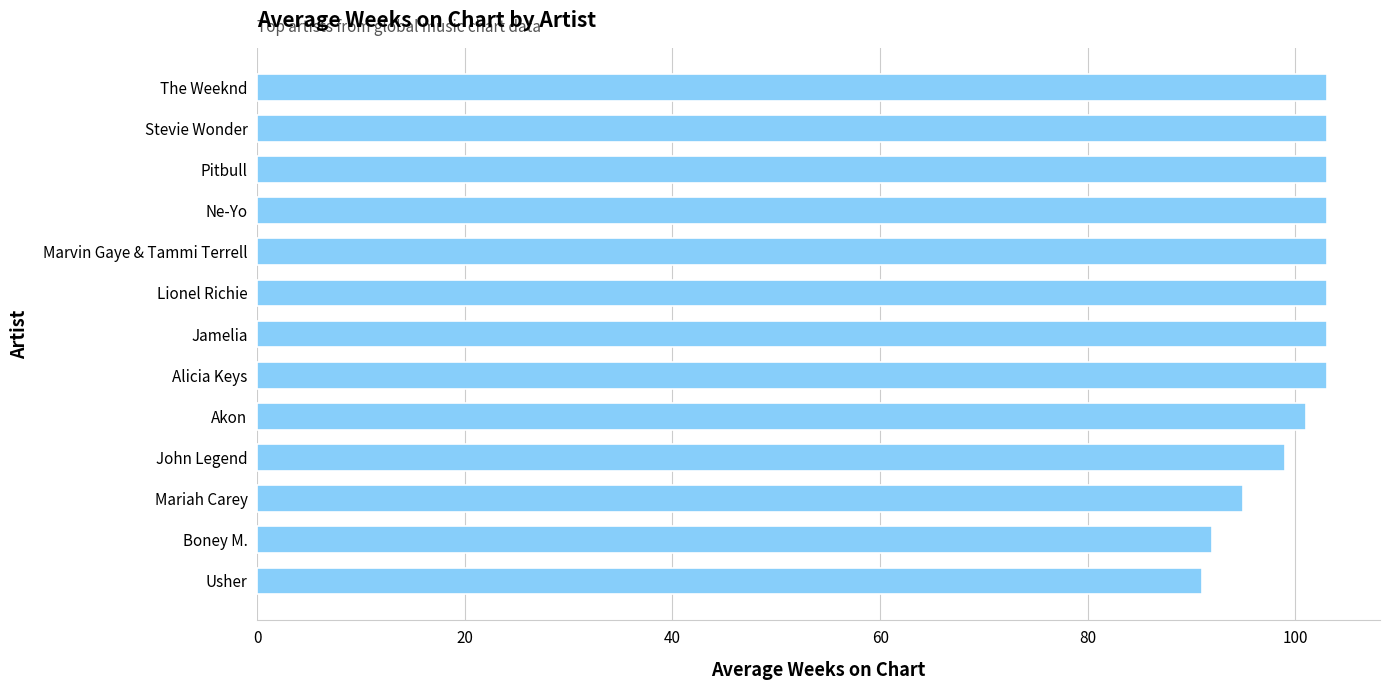

Reading bottom to top, extract all data points from this chart.

91	92	95	99	101	103	103	103	103	103	103	103	103